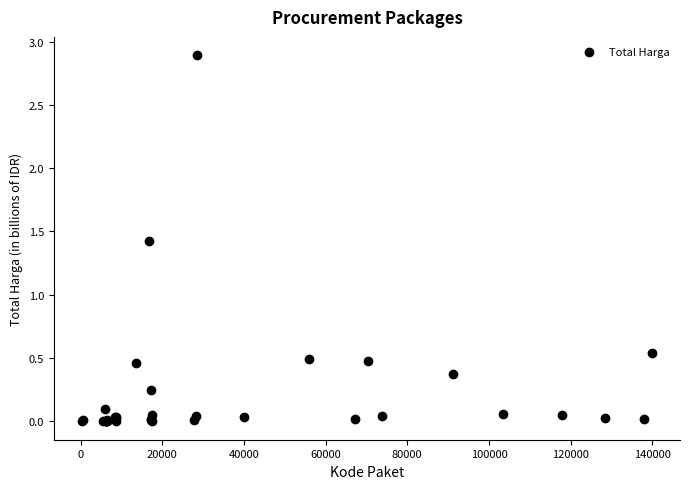

What Y value in the scatter plot is closest to 1?

1.4